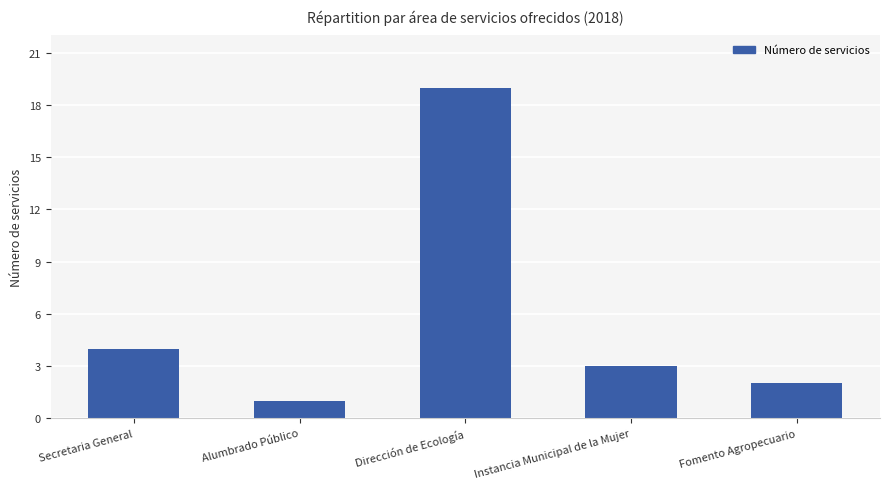

The value at Dirección de Ecología is 31. True or false?

False